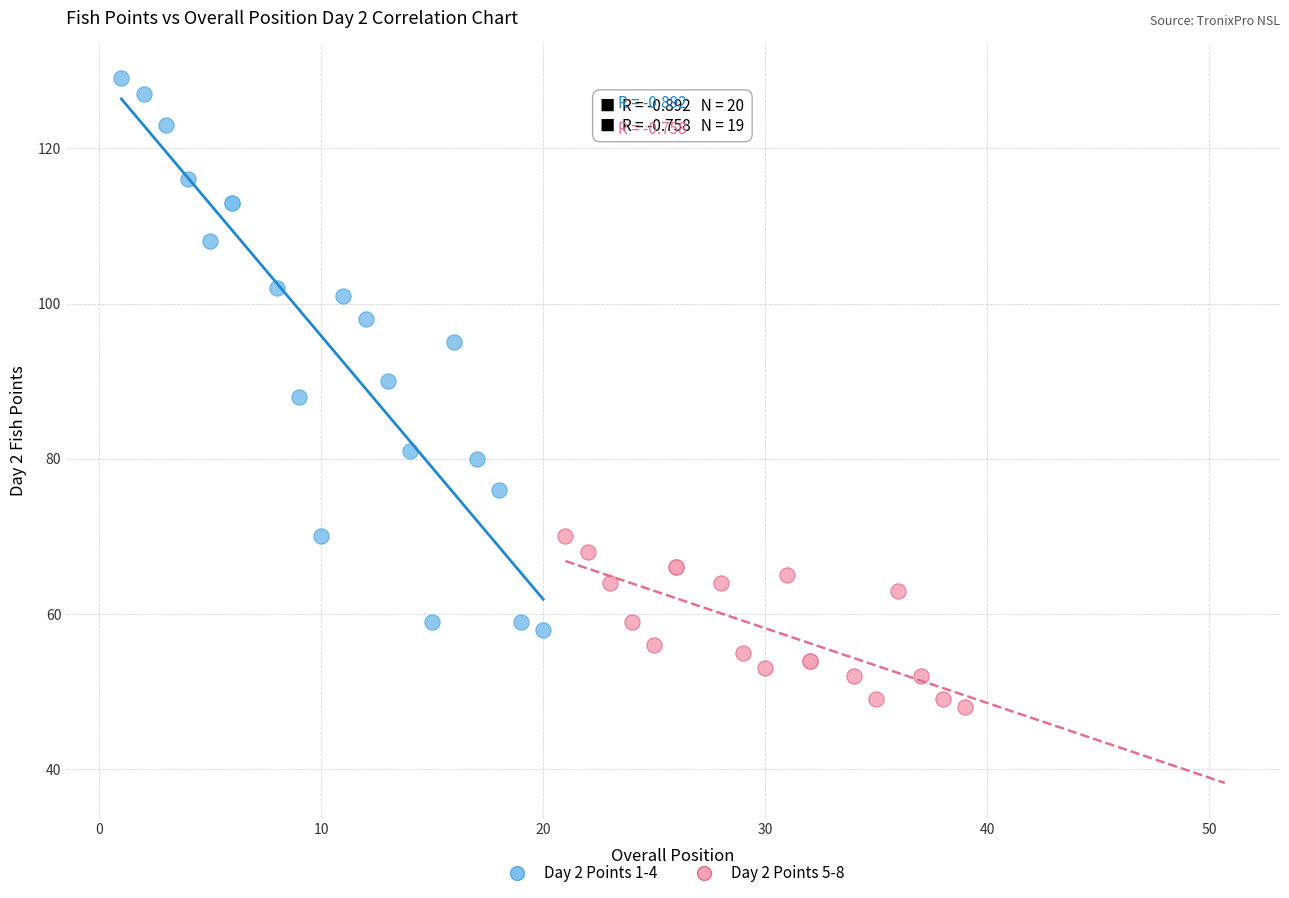

Which series has the widest spread of Y values?

Day 2 Points 1-4